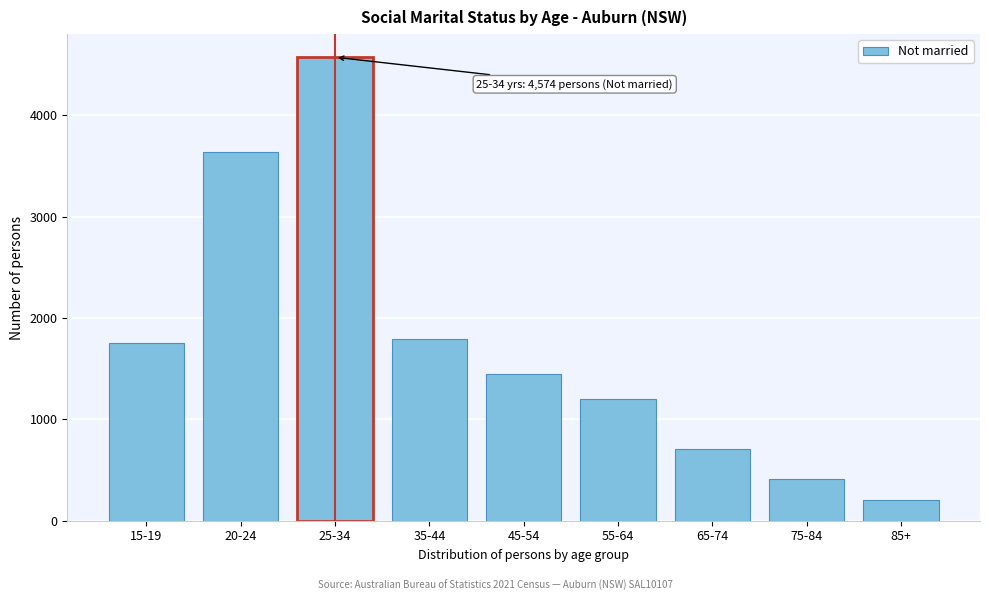

Reading left to right, list all the values displayed in this chart.

15-19=1755	20-24=3637	25-34=4574	35-44=1794	45-54=1449	55-64=1205	65-74=709	75-84=411	85+=207